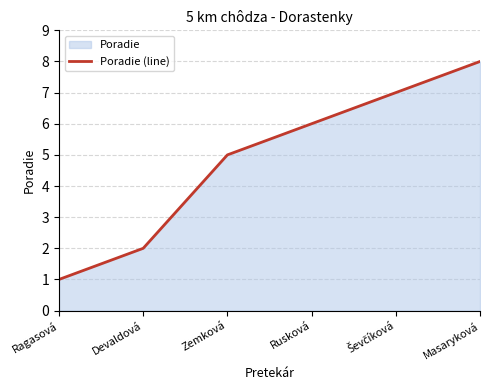

Does the chart display data point markers on the line(s)?

No